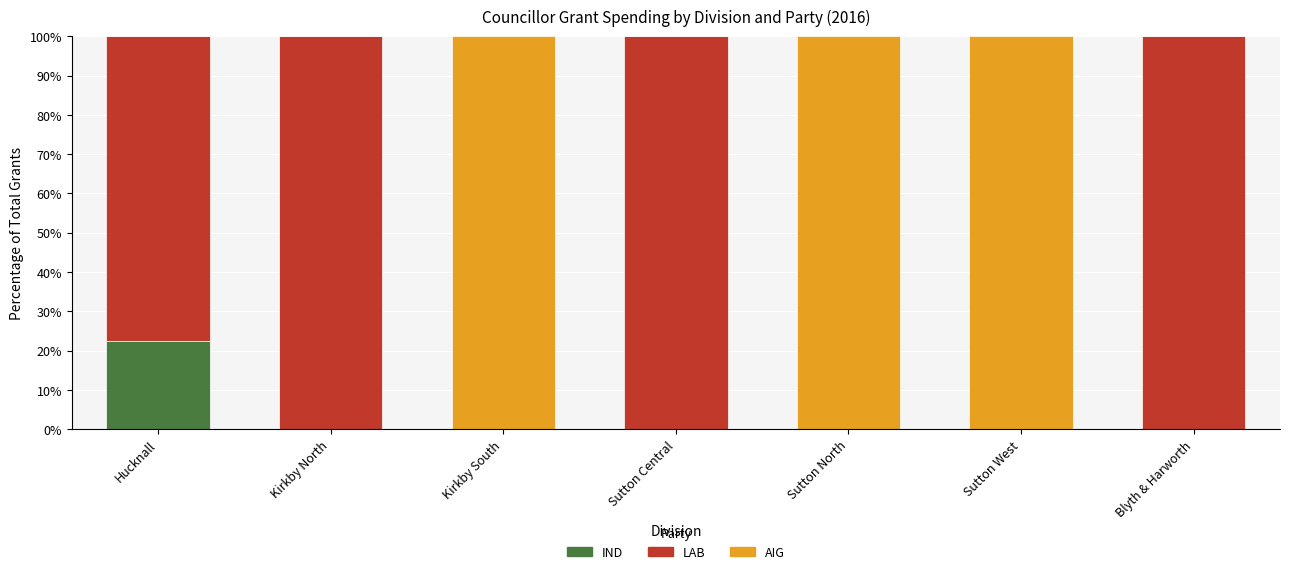

Read the IND value at Hucknall.

22.5